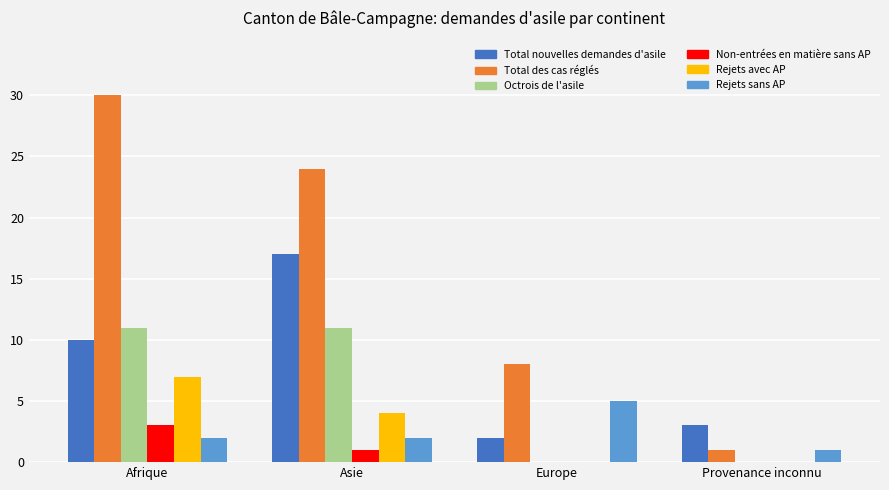

What is the total value across all series at Provenance inconnu?

5